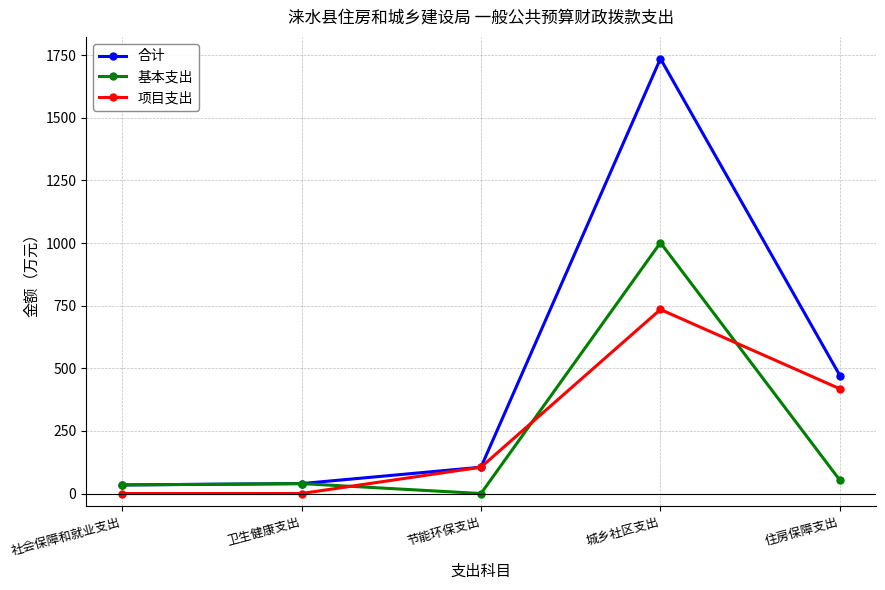

How many lines are shown in the chart?

3